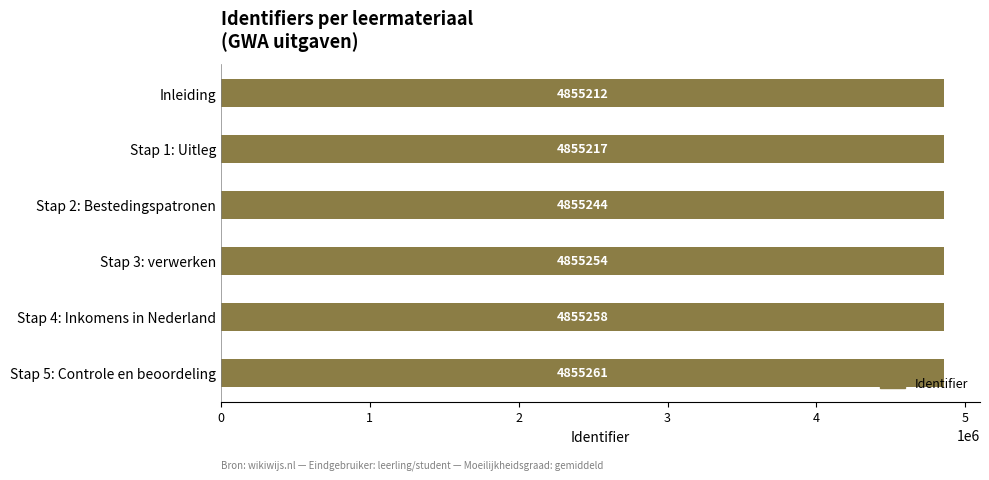

True or false: the data shows 2341156 at Inleiding.

False